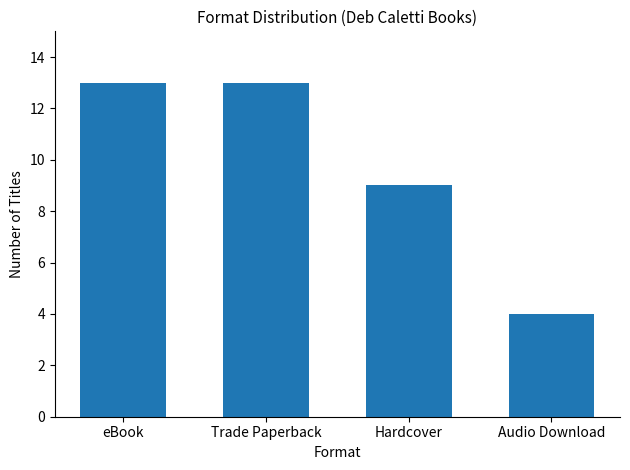

What position from the left is Hardcover?

3